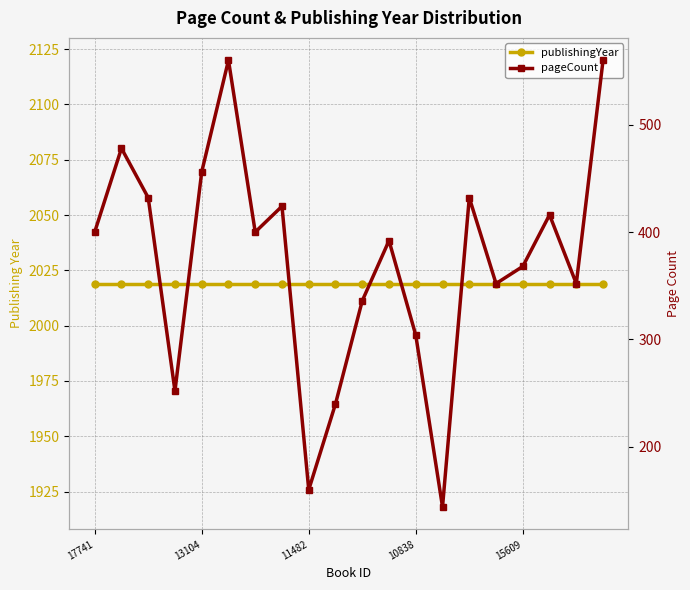

What is the highest value of the pageCount series?

560